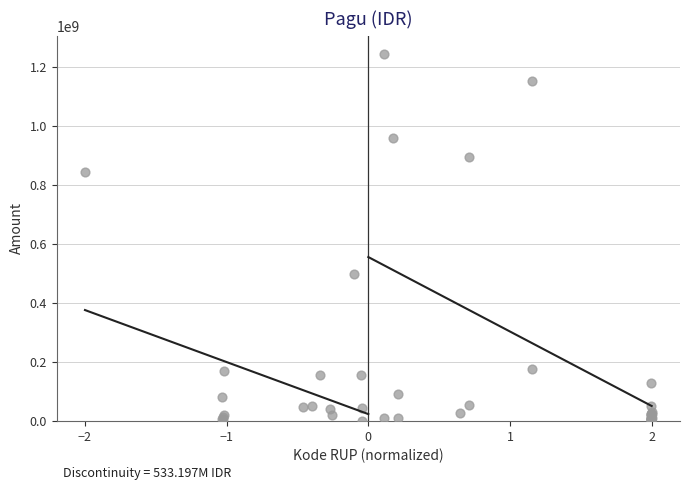

What Y value in the scatter plot is closest to 622840000?

499932000